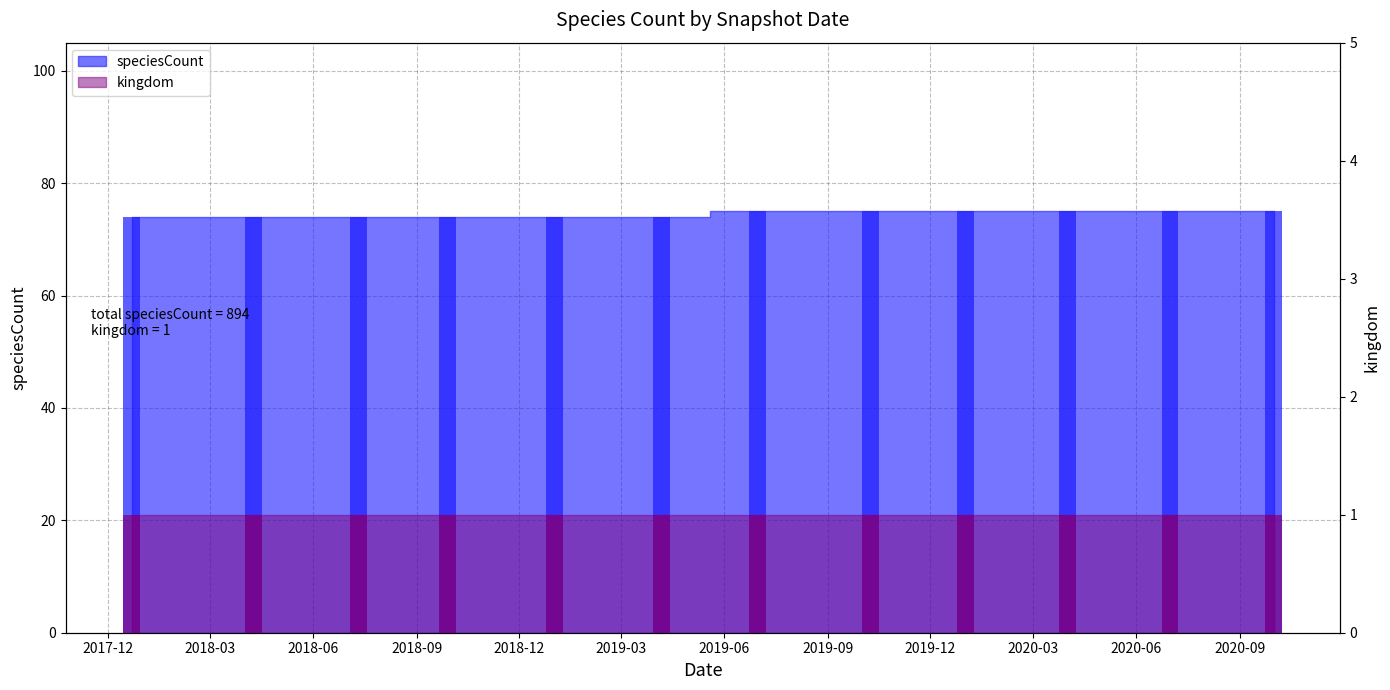

The value at 2020-09 is 75. True or false?

True